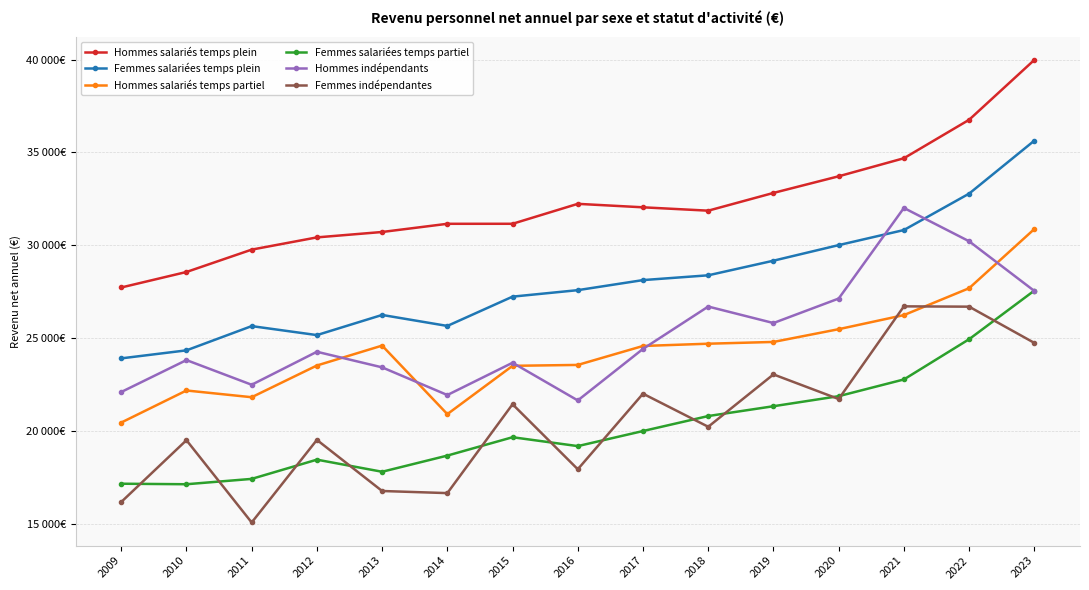

Reading left to right, list all the values displayed in this chart.

Hommes salariés temps plein: 2009=27723	2010=28558	2011=29762	2012=30421	2013=30712	2014=31153	2015=31154	2016=32228	2017=32041	2018=31860	2019=32816	2020=33712	2021=34684	2022=36755	2023=39980
Femmes salariées temps plein: 2009=23905	2010=24337	2011=25643	2012=25159	2013=26244	2014=25652	2015=27230	2016=27579	2017=28121	2018=28379	2019=29166	2020=30005	2021=30817	2022=32778	2023=35632
Hommes salariés temps partiel: 2009=20448	2010=22175	2011=21813	2012=23521	2013=24593	2014=20902	2015=23504	2016=23552	2017=24573	2018=24695	2019=24790	2020=25477	2021=26236	2022=27684	2023=30871
Femmes salariées temps partiel: 2009=17154	2010=17126	2011=17414	2012=18450	2013=17798	2014=18669	2015=19658	2016=19180	2017=19992	2018=20799	2019=21328	2020=21869	2021=22770	2022=24937	2023=27556
Hommes indépendants: 2009=22093	2010=23813	2011=22484	2012=24261	2013=23421	2014=21931	2015=23670	2016=21640	2017=24415	2018=26696	2019=25808	2020=27127	2021=32007	2022=30212	2023=27536
Femmes indépendantes: 2009=16169	2010=19498	2011=15066	2012=19514	2013=16762	2014=16648	2015=21434	2016=17933	2017=22003	2018=20221	2019=23041	2020=21715	2021=26707	2022=26690	2023=24738